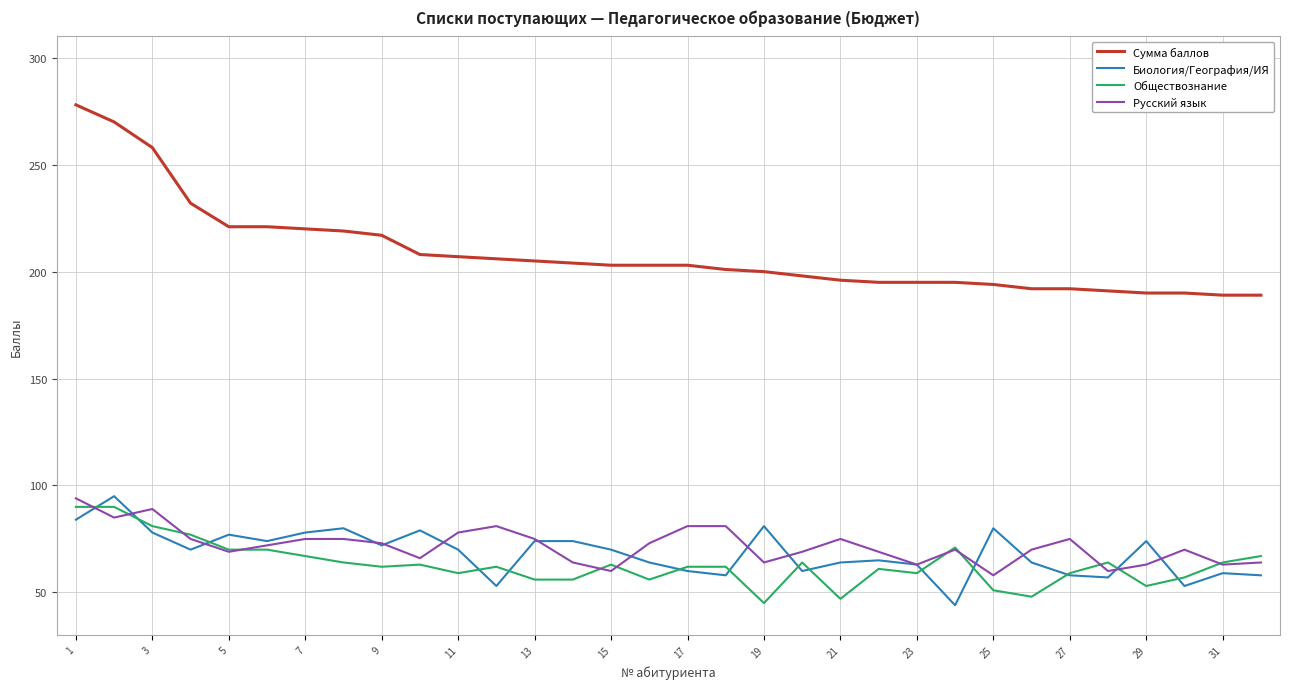

What are all the series names shown in the legend?

Сумма баллов, Биология/География/ИЯ, Обществознание, Русский язык